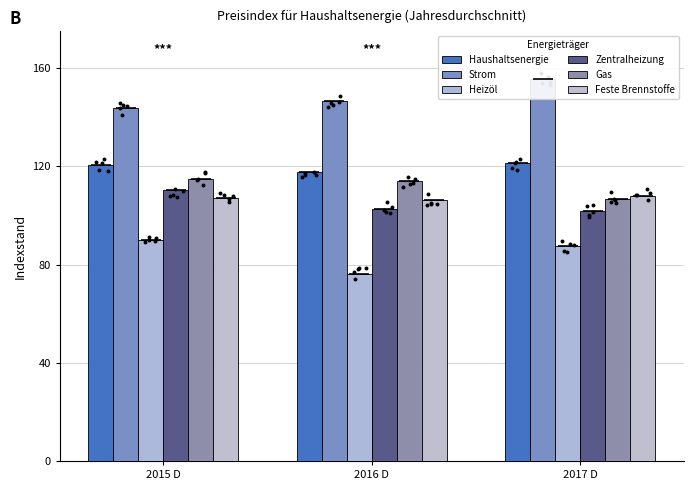

Which series has the widest spread of Y values?

Heizöl